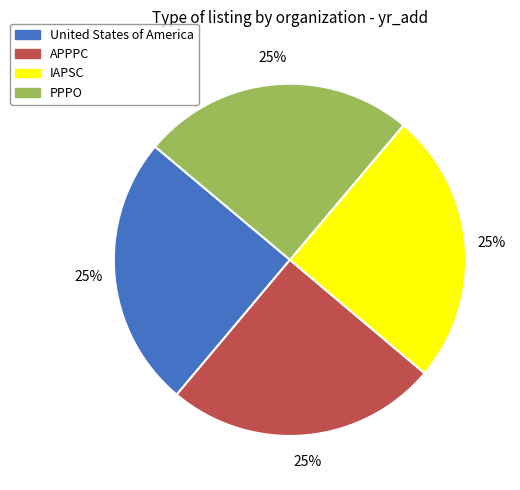

What percentage is the PPPO slice, to the nearest percent?

25%